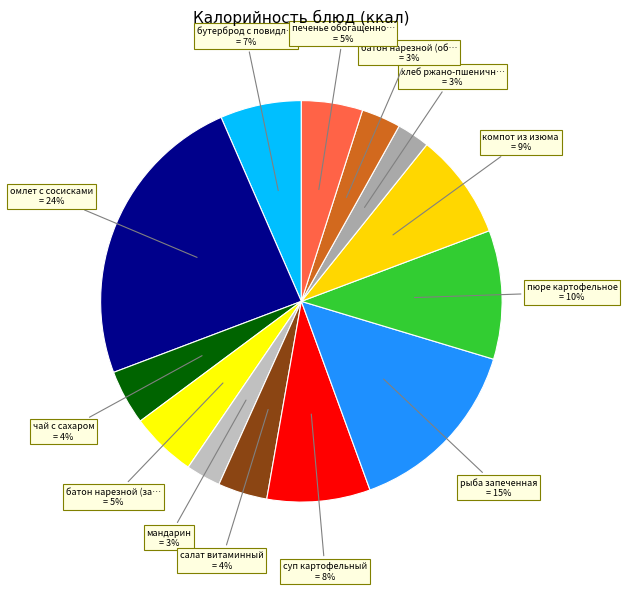

Count the number of slices in the pie.

13